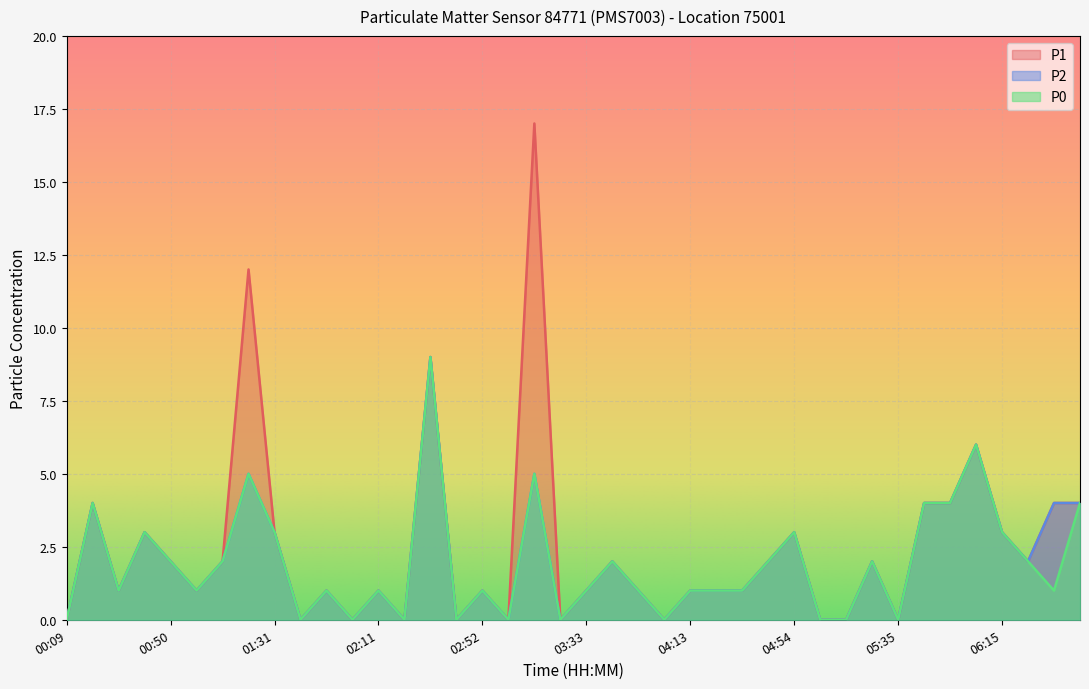

Does the chart display data point markers on the line(s)?

No